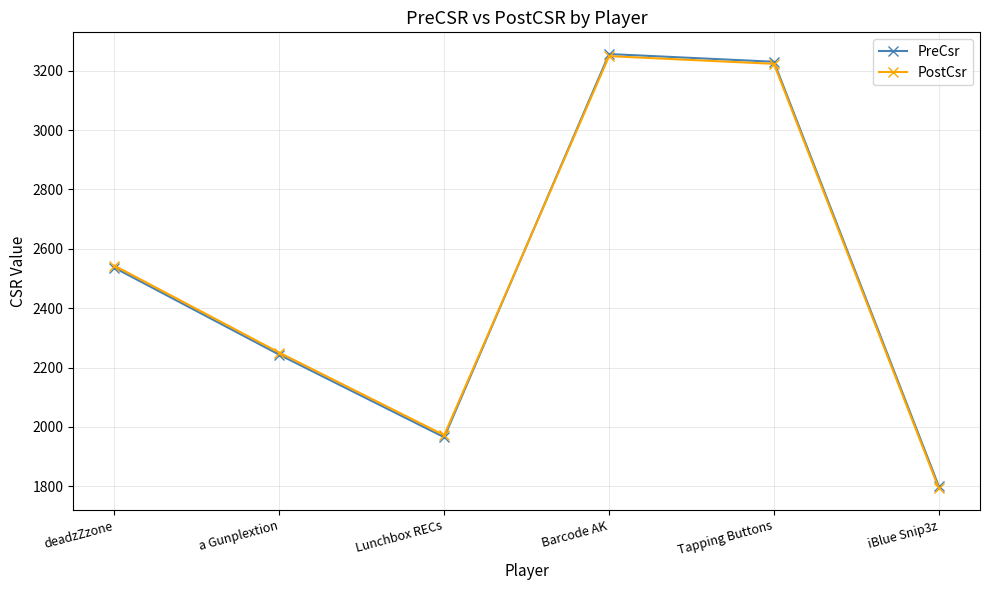

What is the difference between the PostCsr values at deadzZzone and a Gunplextion?

293